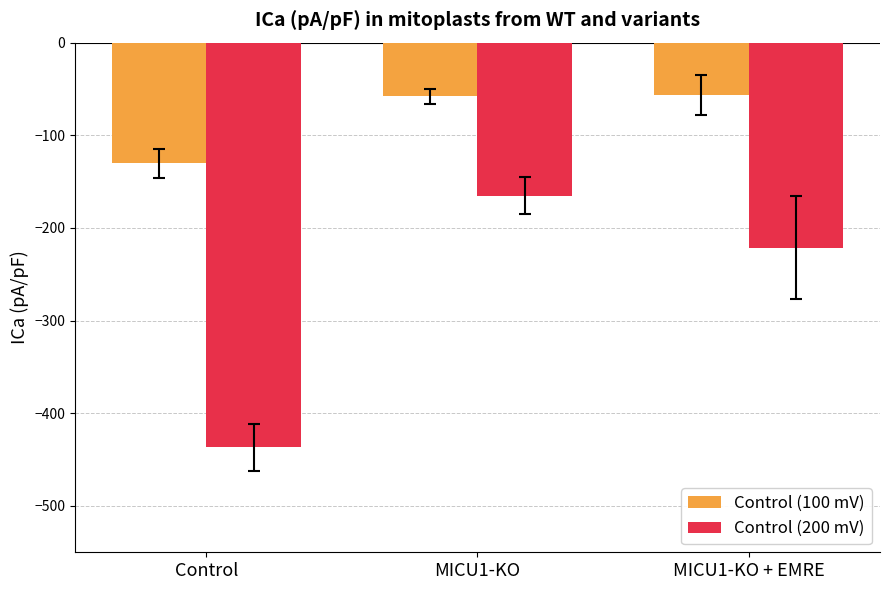

Where does the Control (100 mV) series first go above -57?

MICU1-KO + EMRE